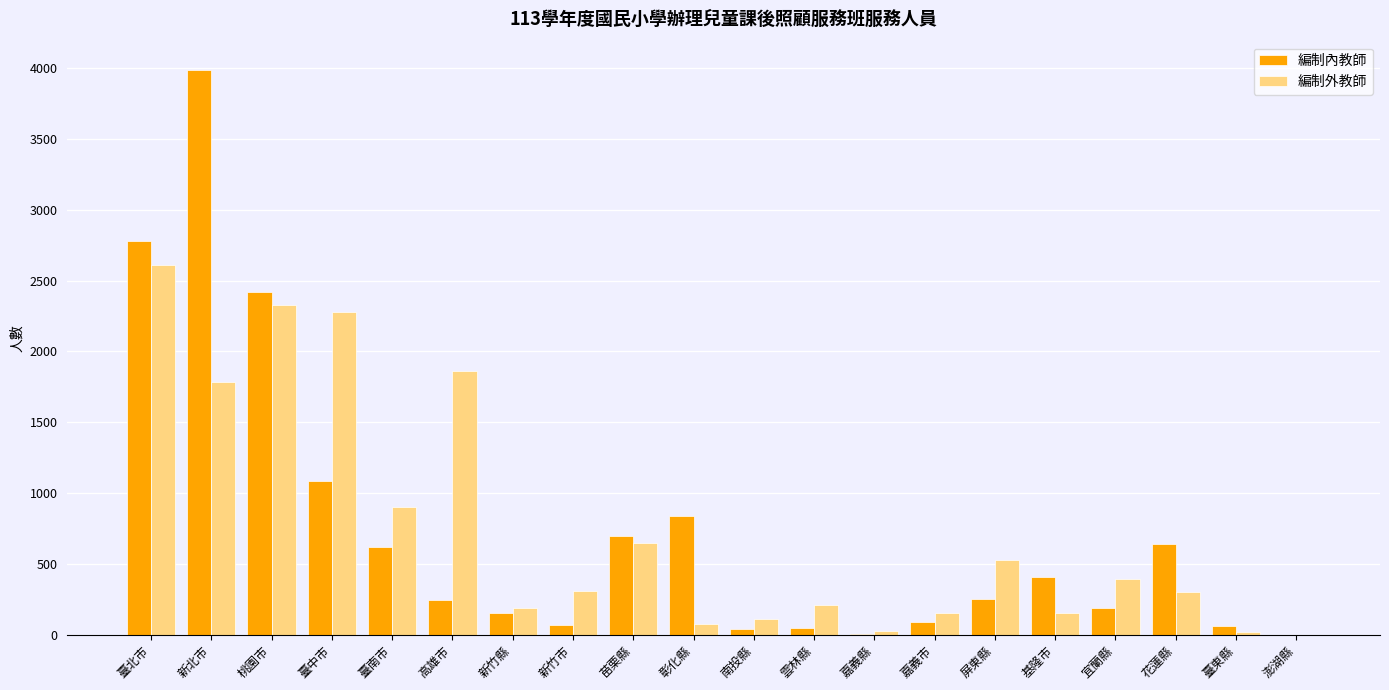

What is the average value of the 編制外教師 series?

743